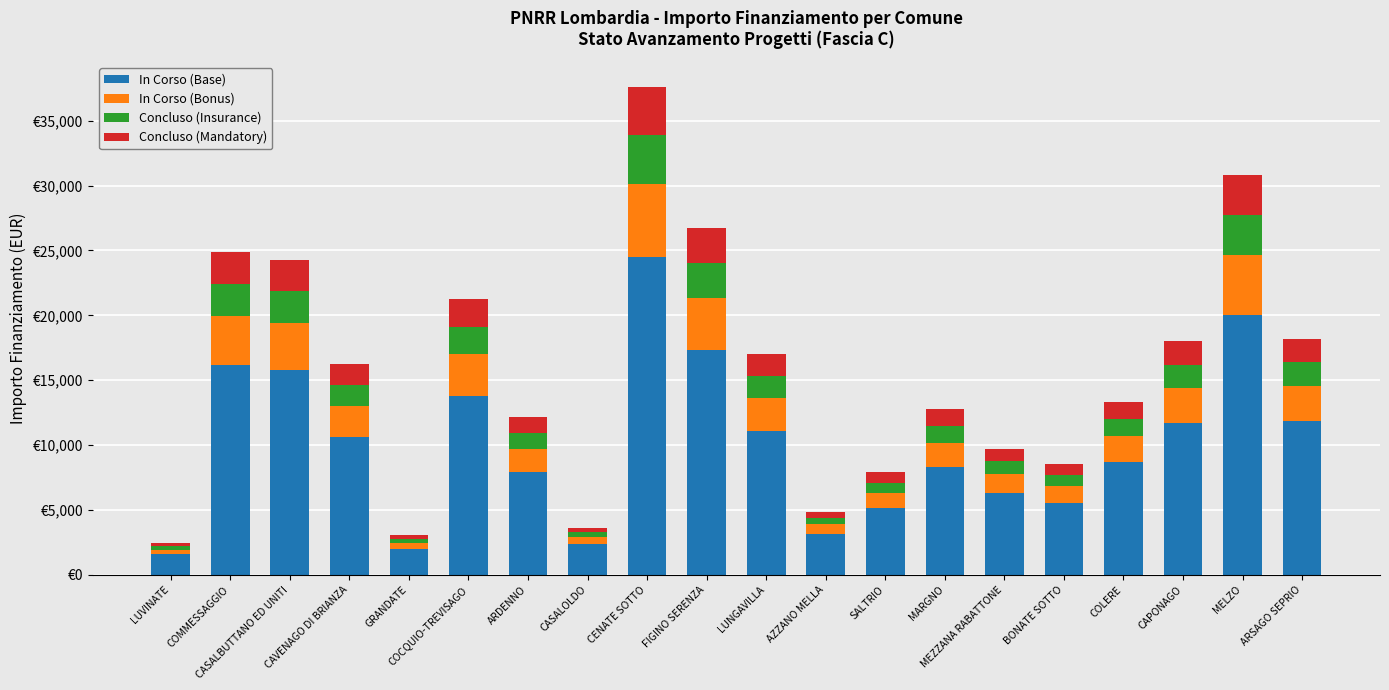

Where does the In Corso (Base) series first go above 10583?

COMMESSAGGIO